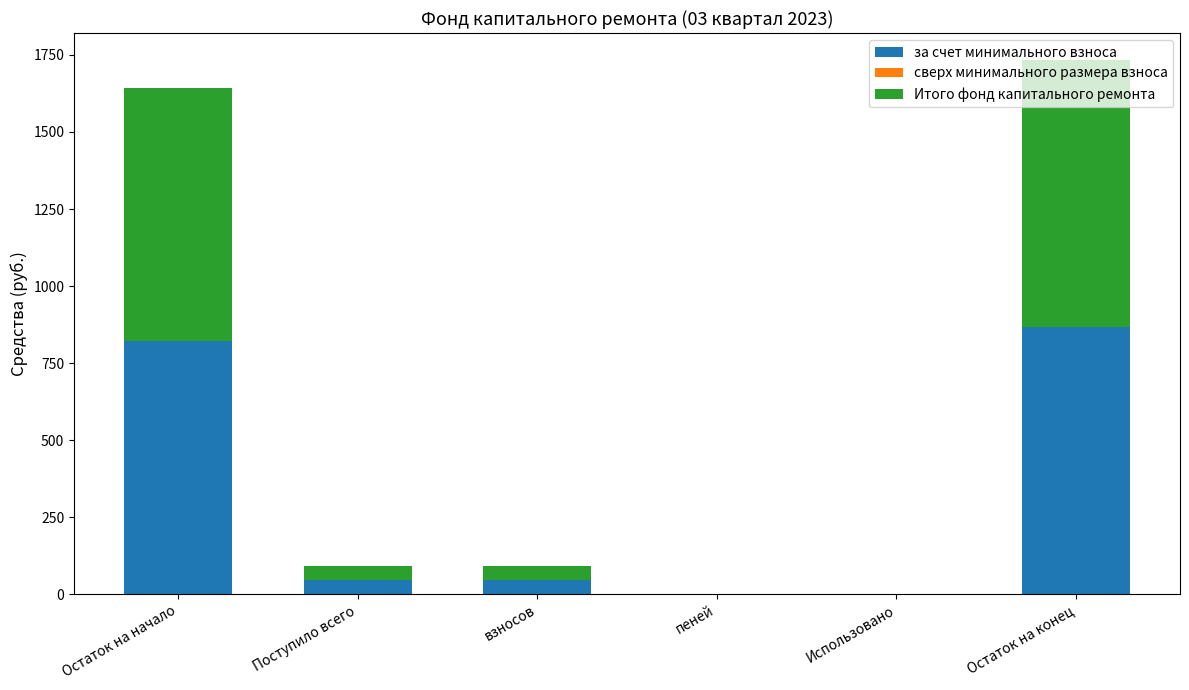

The за счет минимального взноса series shows 1133.3 at Остаток на начало. True or false?

False